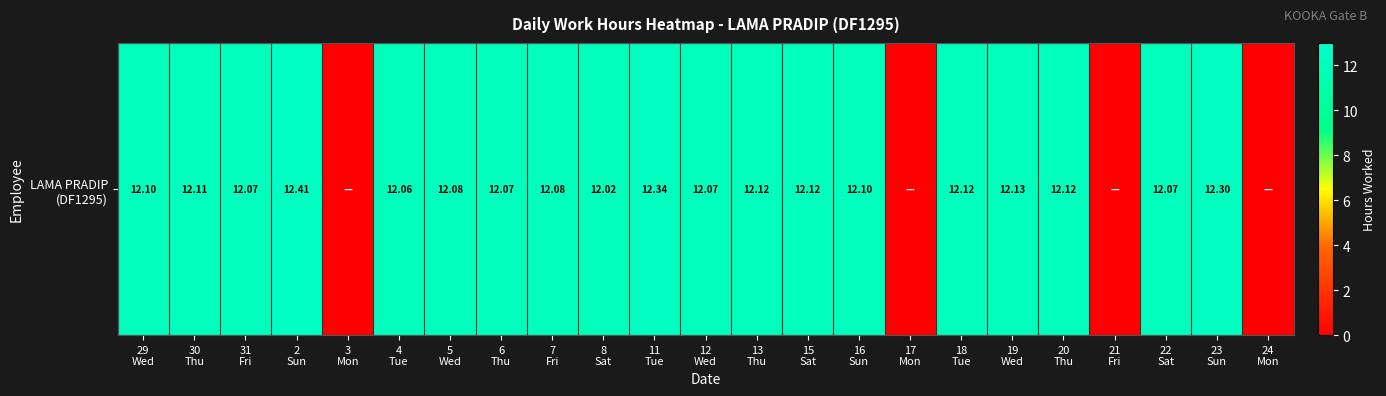

How many distinct data groups are displayed?

1